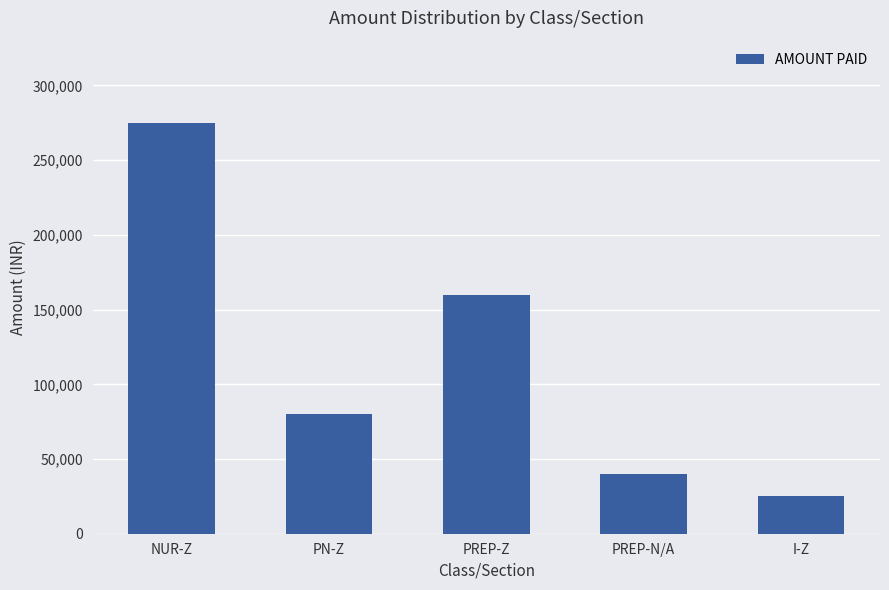

Rank the categories by value from lowest to highest.

I-Z, PREP-N/A, PN-Z, PREP-Z, NUR-Z